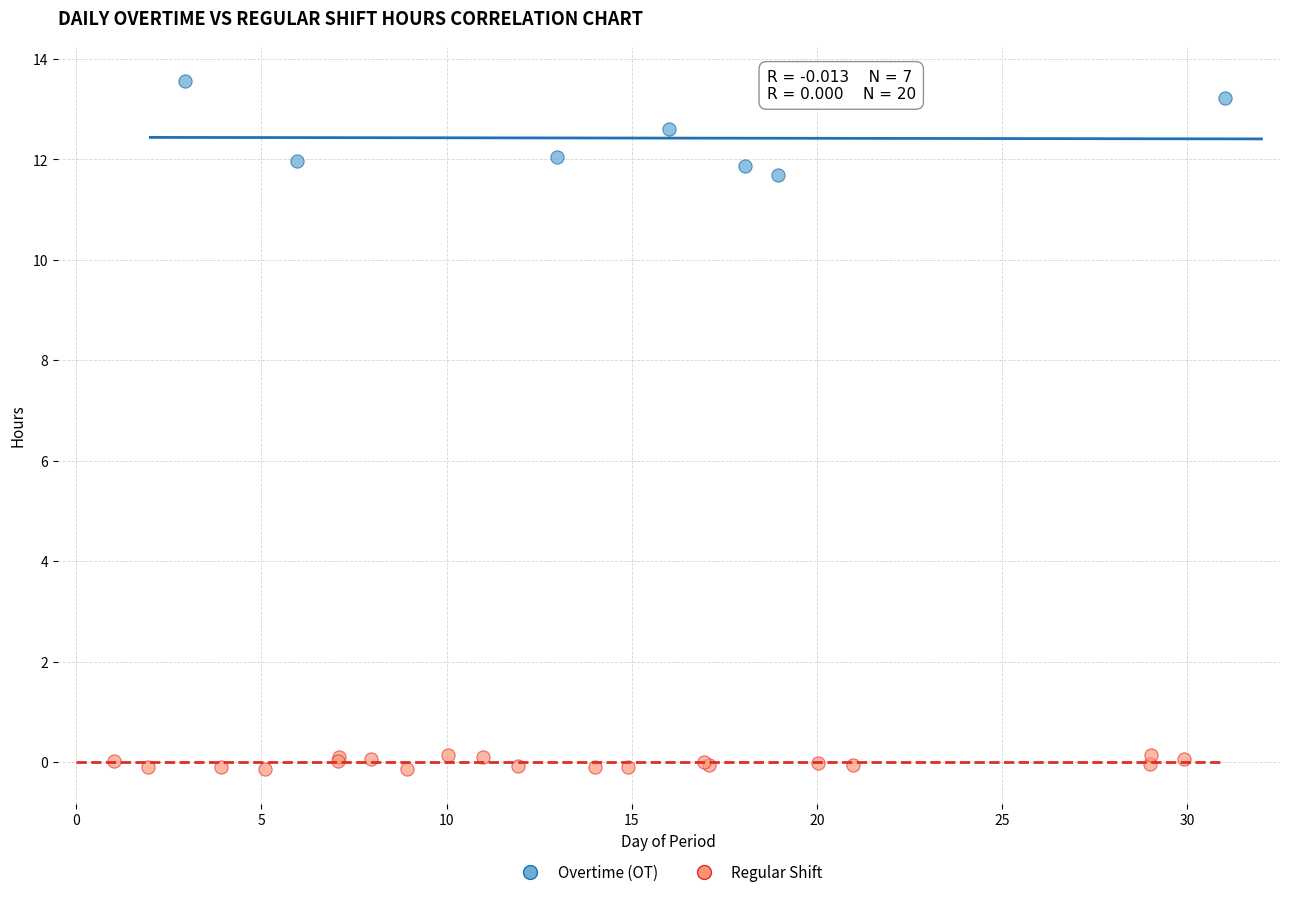

Which series reaches the minimum Y coordinate?

Regular Shift